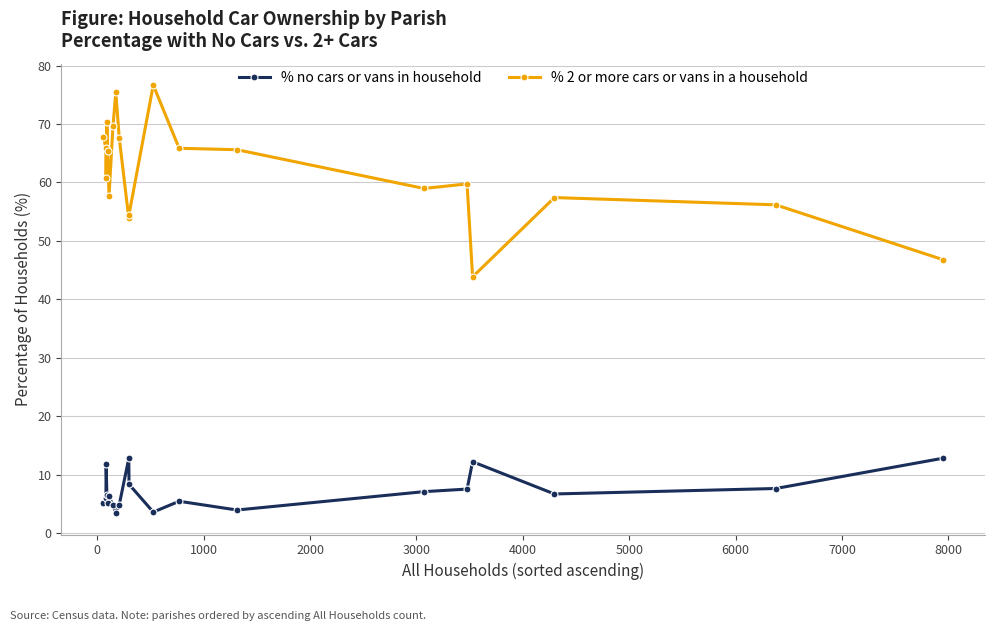

How many values in the % 2 or more cars or vans in a household series are below 65?

10